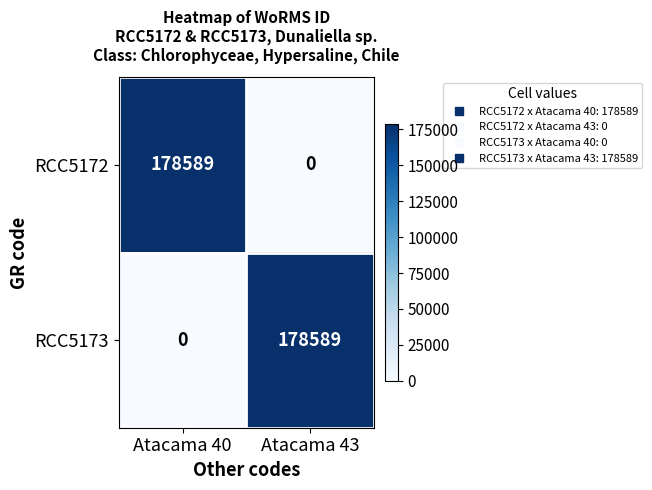

Where is RCC5172 nearest to the value 89294?

Atacama 43